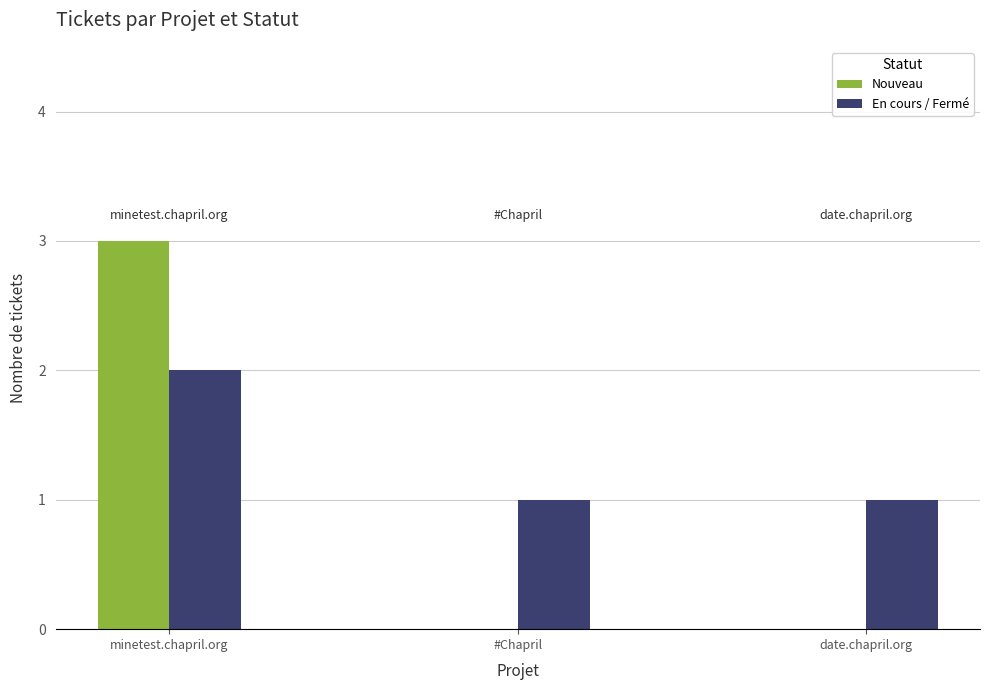

Are the bars grouped side by side (vs. stacked)?

Yes